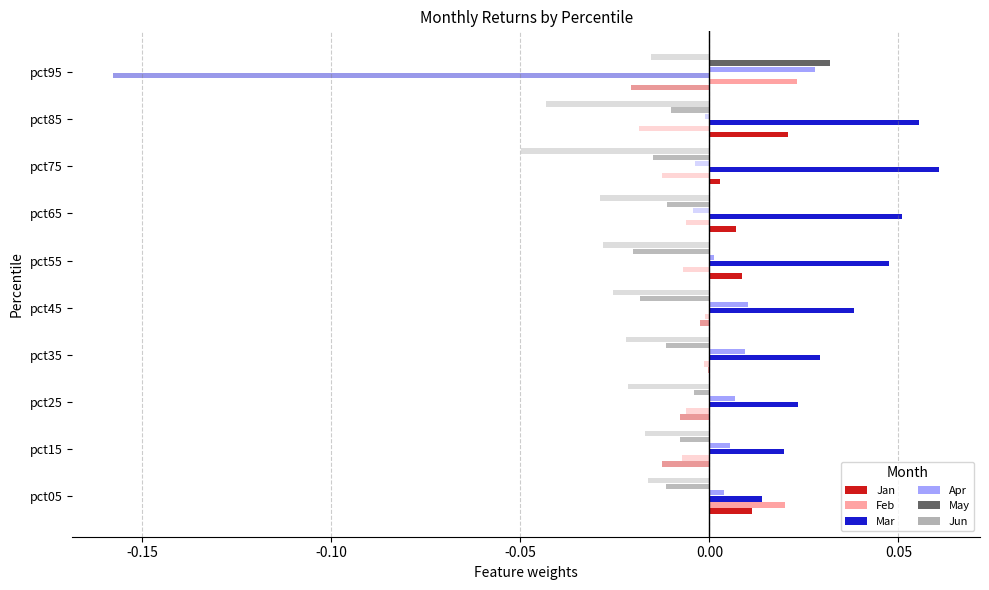

How many bars are there in total?

60